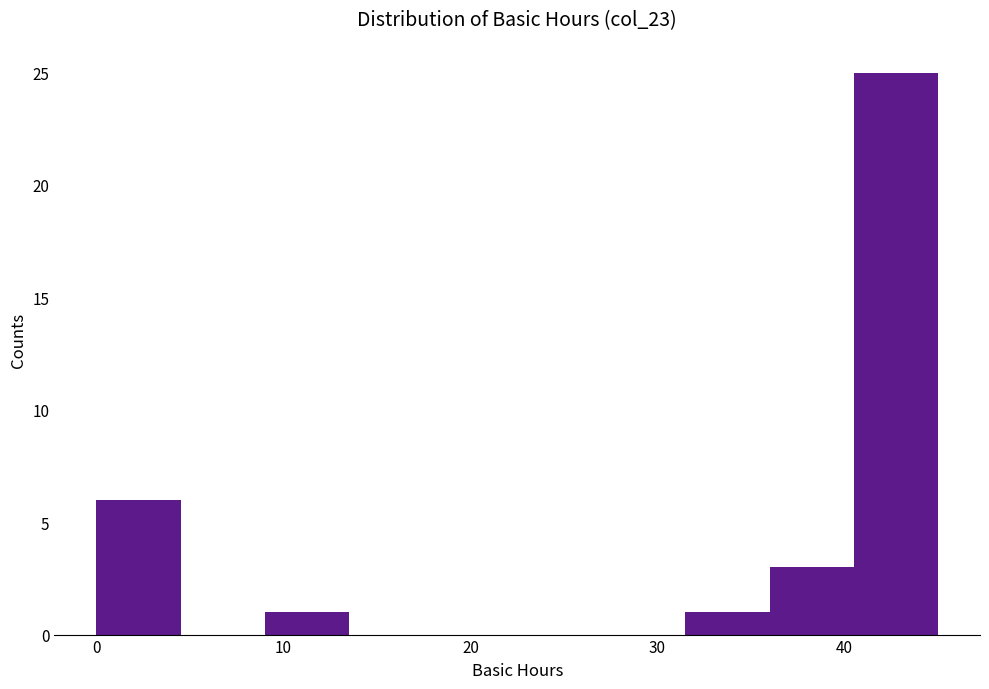

Reading left to right, list every bar in this chart as the range it spans on the x-axis followed by its height. Neither the bar edges nor the heights are printed on the chart, so give them approximately, as read against the axes.

0.0 to 4.5: 6
4.5 to 9.0: 0
9.0 to 13.5: 1
13.5 to 18.0: 0
18.0 to 22.5: 0
22.5 to 27.0: 0
27.0 to 31.5: 0
31.5 to 36.0: 1
36.0 to 40.5: 3
40.5 to 45.0: 25